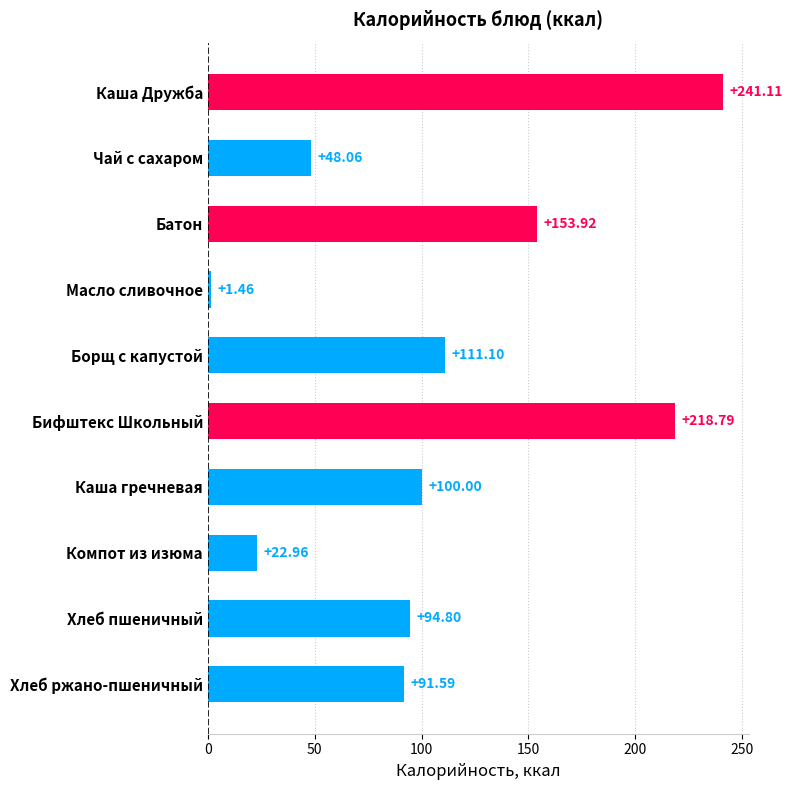

Between Батон and Каша гречневая, which is larger?

Батон